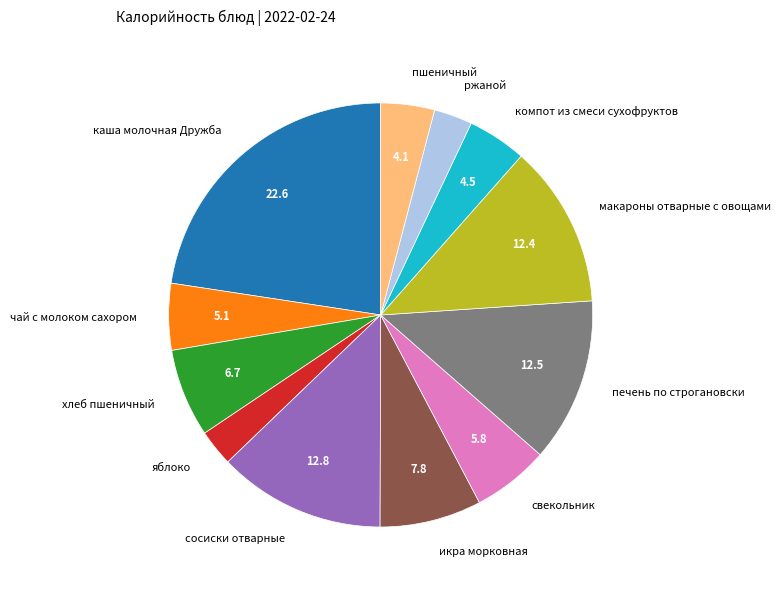

Is there a majority slice in this chart?

No